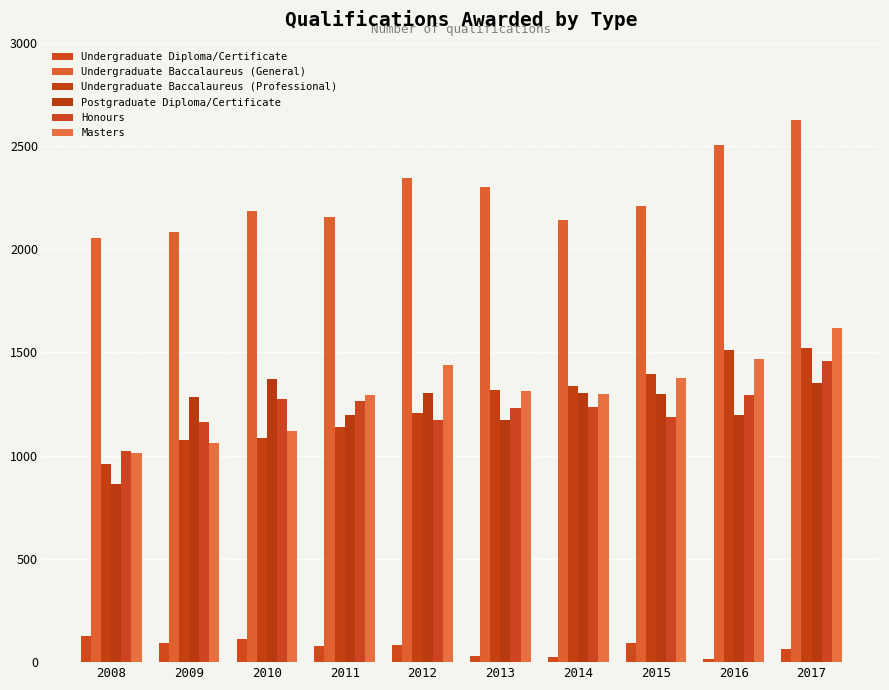

Which series has the largest total across all categories?

Undergraduate Baccalaureus (General)